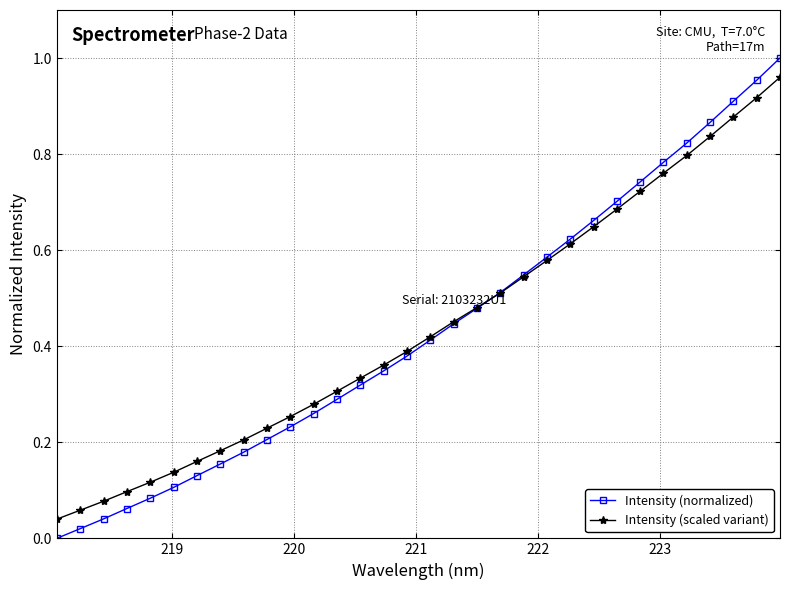

How many lines are shown in the chart?

2